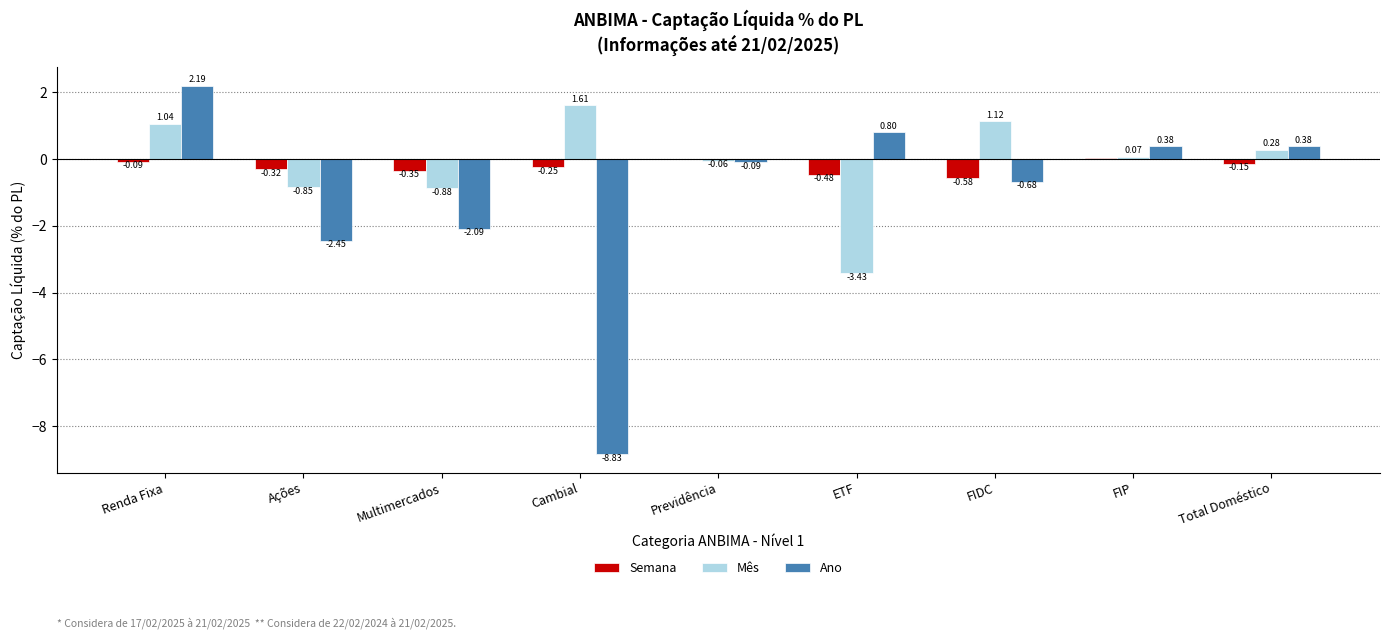

Which series has the largest total across all categories?

Mês